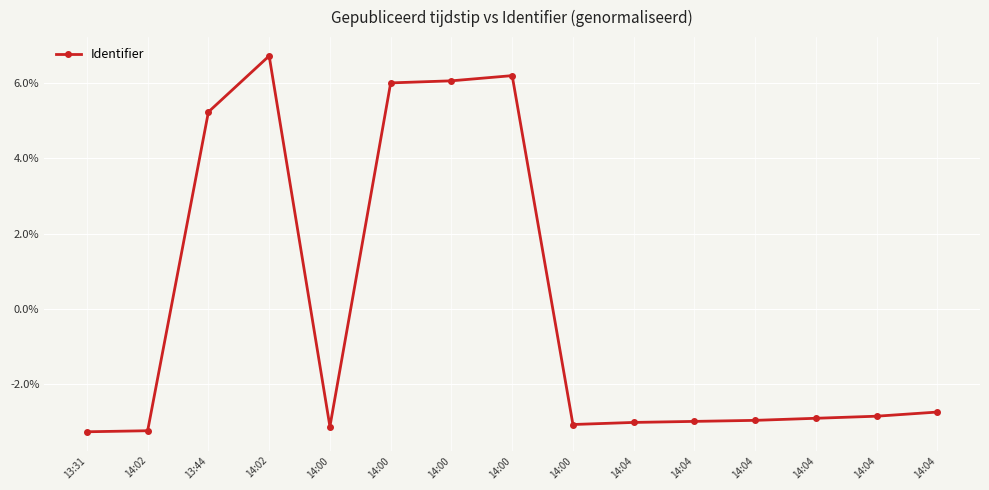

At which category does the chart reach its peak across all series?

14:02